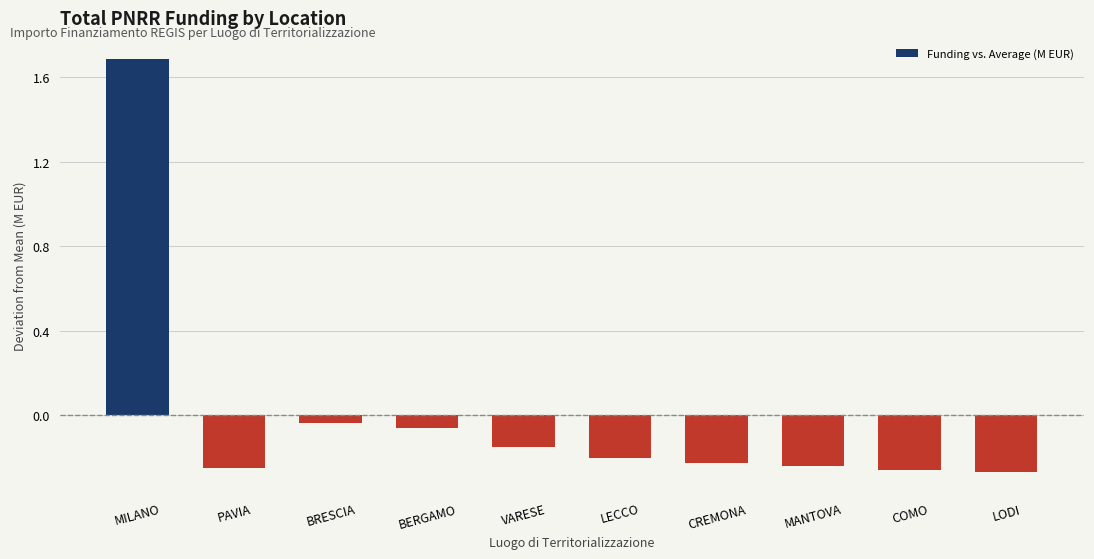

Does the chart contain any negative values?

Yes